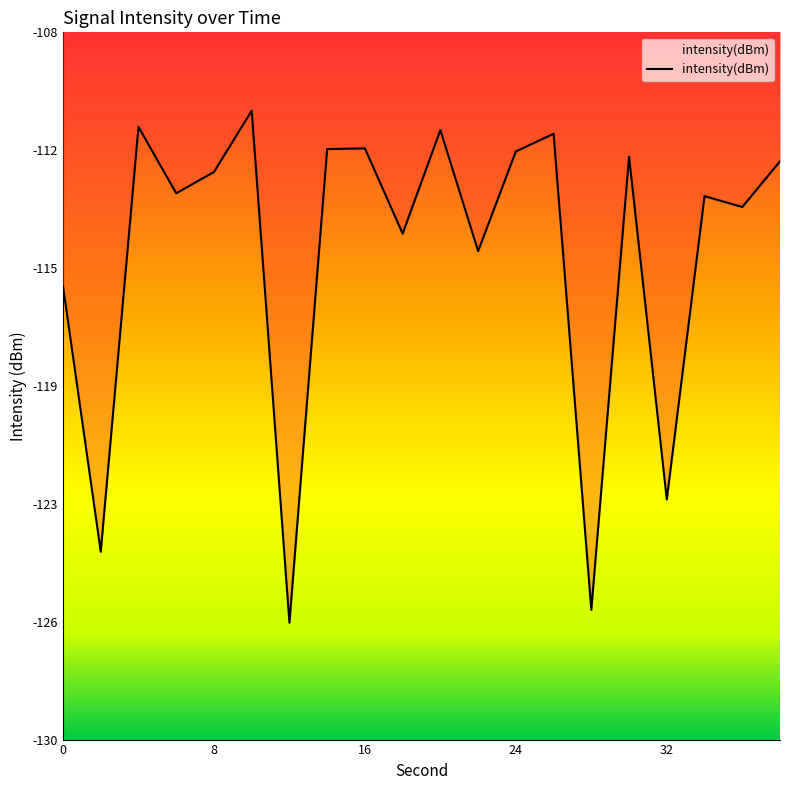

Rank the categories by value from highest to lowest.

10, 4, 20, 26, 16, 14, 24, 30, 38, 8, 6, 34, 36, 18, 22, 0, 32, 2, 28, 12